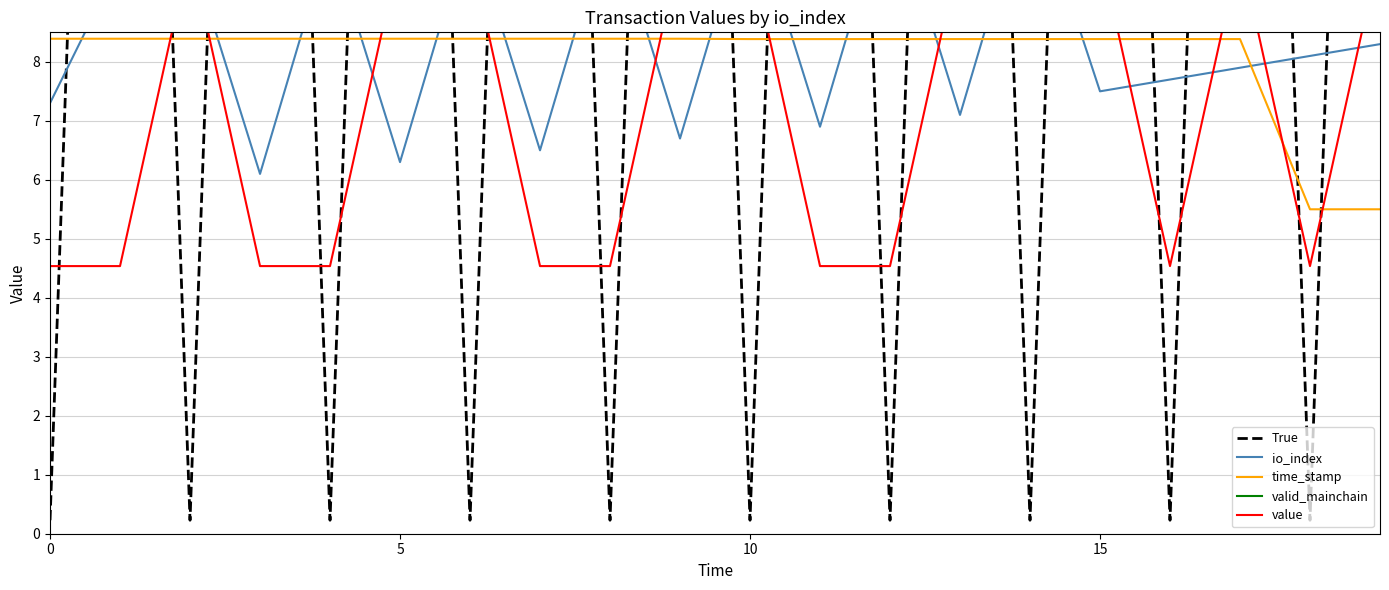

What is the difference between the second highest and second lowest values in the io_index series?

4.6